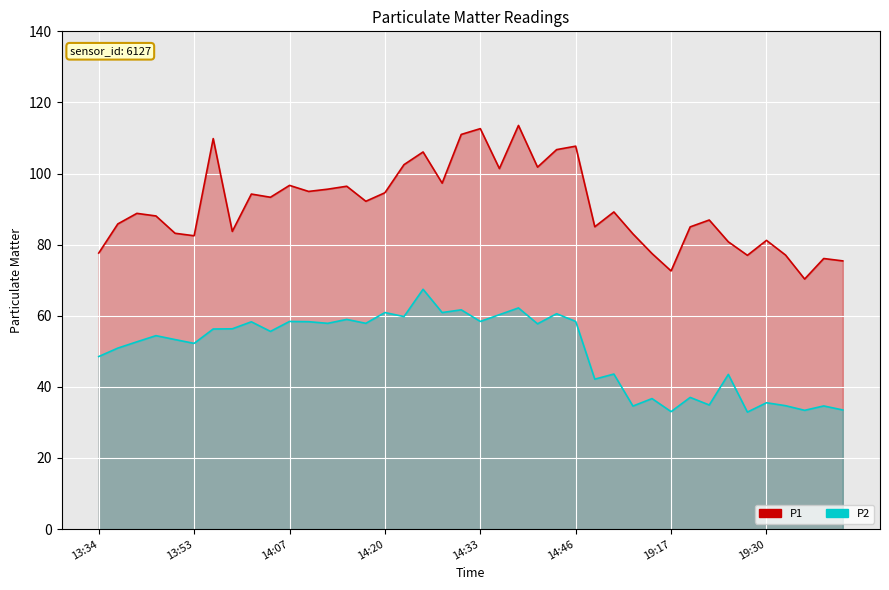

How many lines are shown in the chart?

2